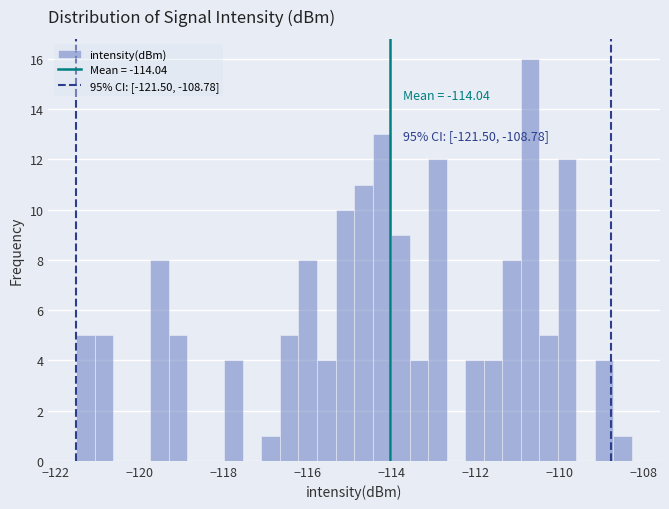

Around what value on the x-axis is the tallest bar? Give the approximate position of its centre, as read against the axis.

-110.8